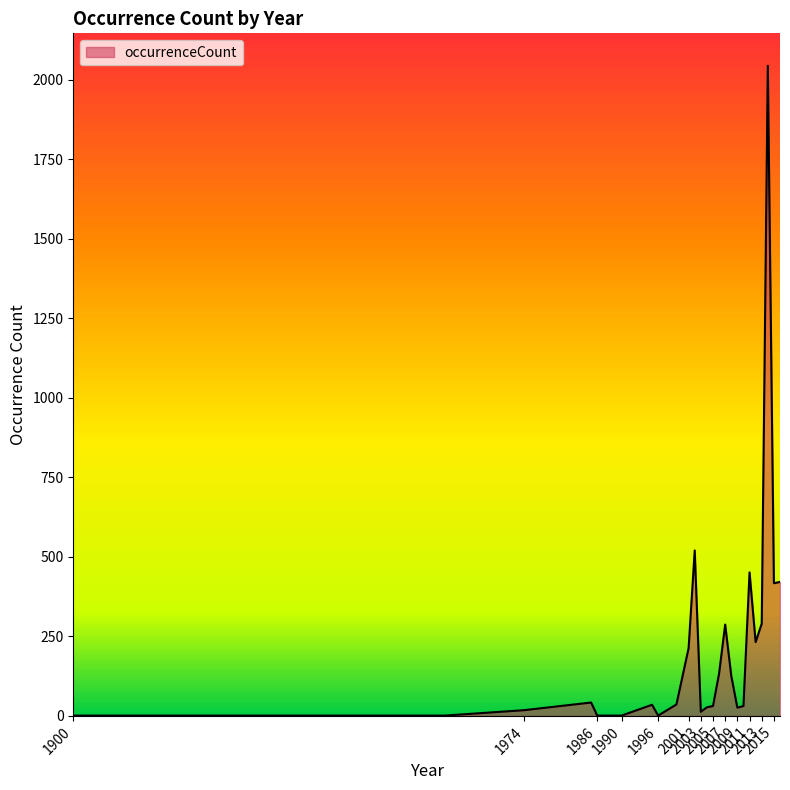

How many lines are shown in the chart?

1